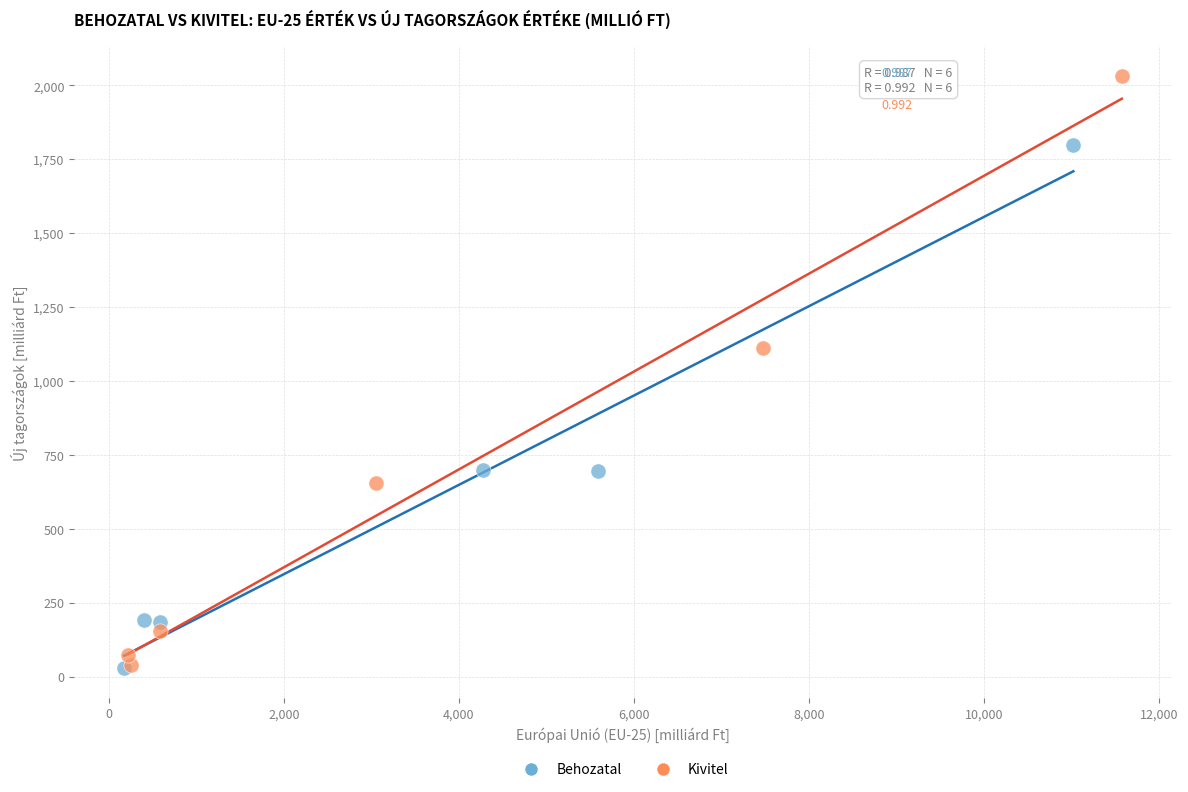

Which series has the widest spread of Y values?

Kivitel